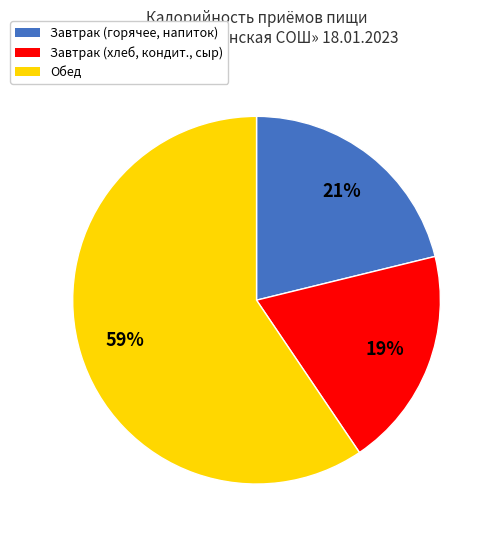

Is there a majority slice in this chart?

Yes